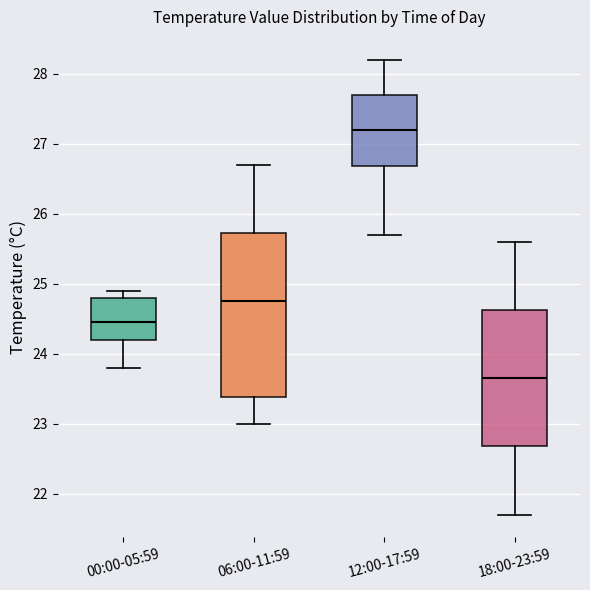

Reading left to right, transcribe this box plot: for each box, give where its median line is, the range the box spans, and where its two whiskers end, as read against the y-axis. The values are not printed on the chart, so give them approximately, as read against the axis.

00:00-05:59: median 24.5, box 24.2 to 24.8, whiskers 23.8 to 24.9
06:00-11:59: median 24.8, box 23.4 to 25.7, whiskers 23.0 to 26.7
12:00-17:59: median 27.2, box 26.7 to 27.7, whiskers 25.7 to 28.2
18:00-23:59: median 23.7, box 22.7 to 24.6, whiskers 21.7 to 25.6